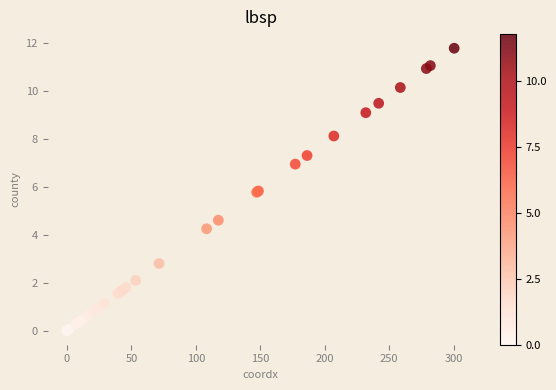

What Y value in the scatter plot is closest to 5?

4.6